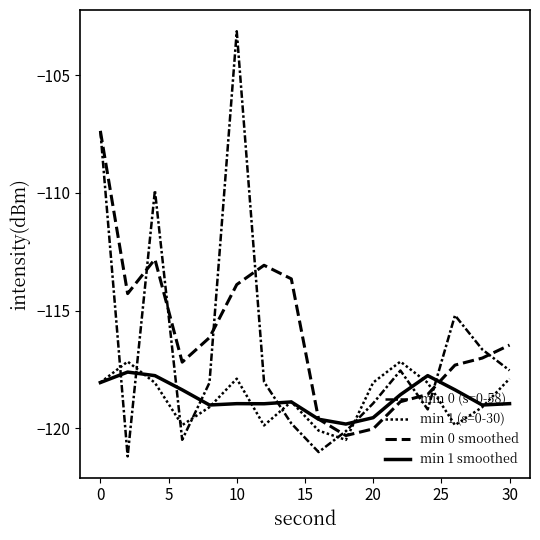

What is the value of the min 0 smoothed point at the 7th from the left?

-113.1